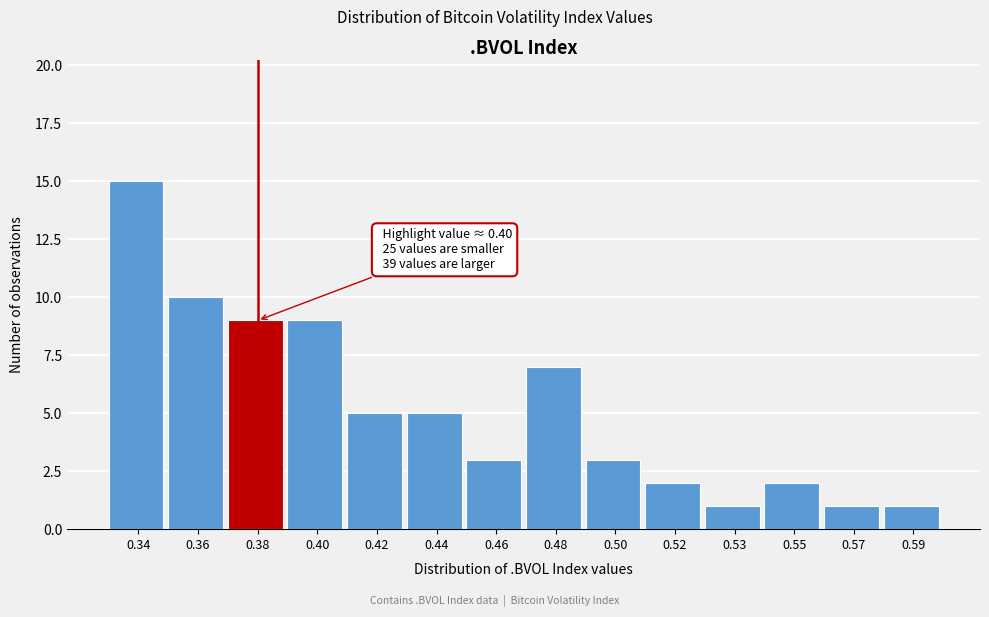

Reading left to right, list all the values displayed in this chart.

0.34=15	0.36=10	0.38=9	0.40=9	0.42=5	0.44=5	0.46=3	0.48=7	0.50=3	0.52=2	0.53=1	0.55=2	0.57=1	0.59=1